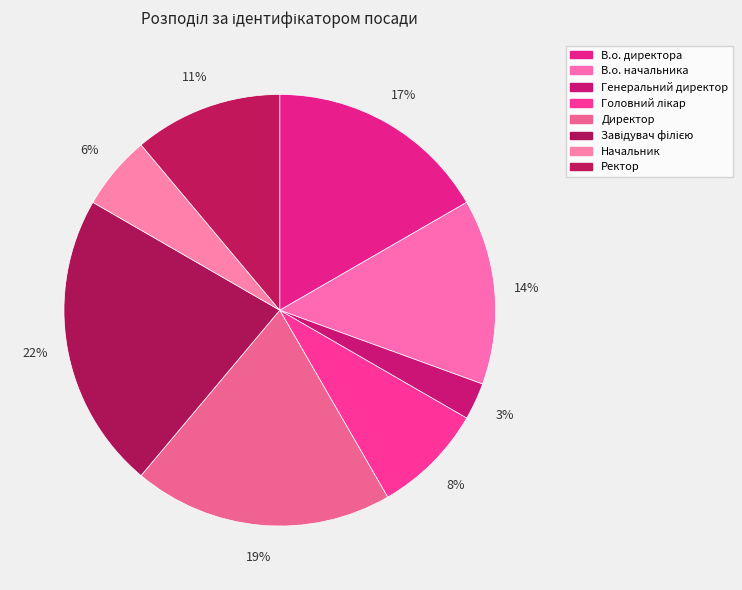

How many slices are in this pie chart?

8